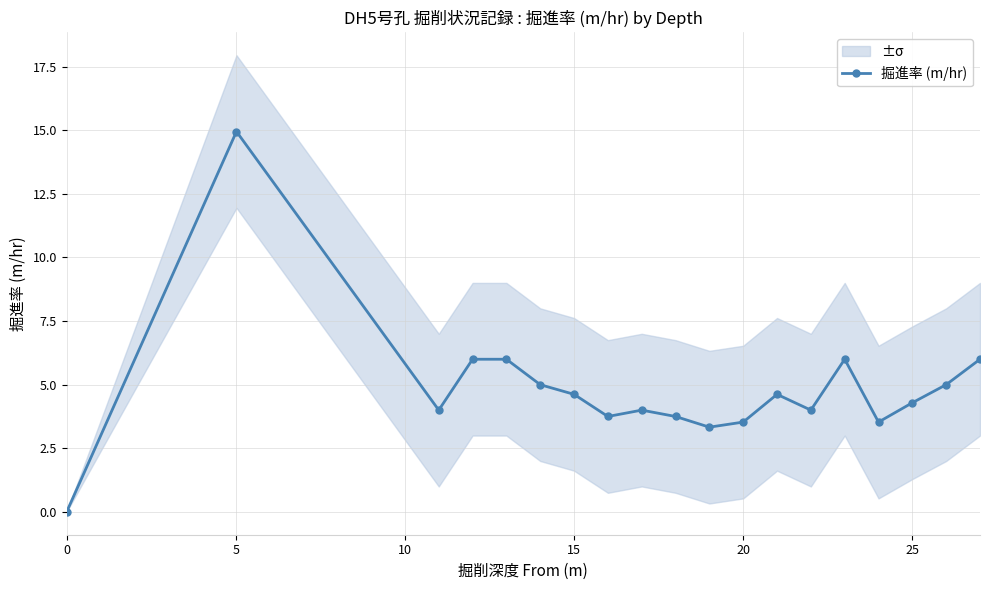

True or false: 掘進率 (m/hr) has more than 0 points higher than both neighbors.

True